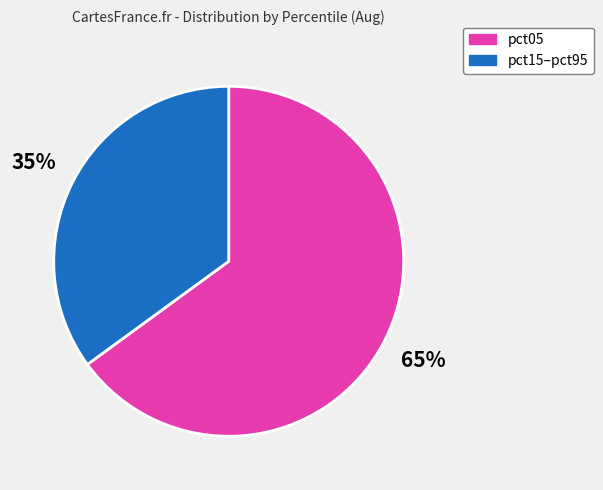

Is there any slice that represents more than half of the pie?

Yes